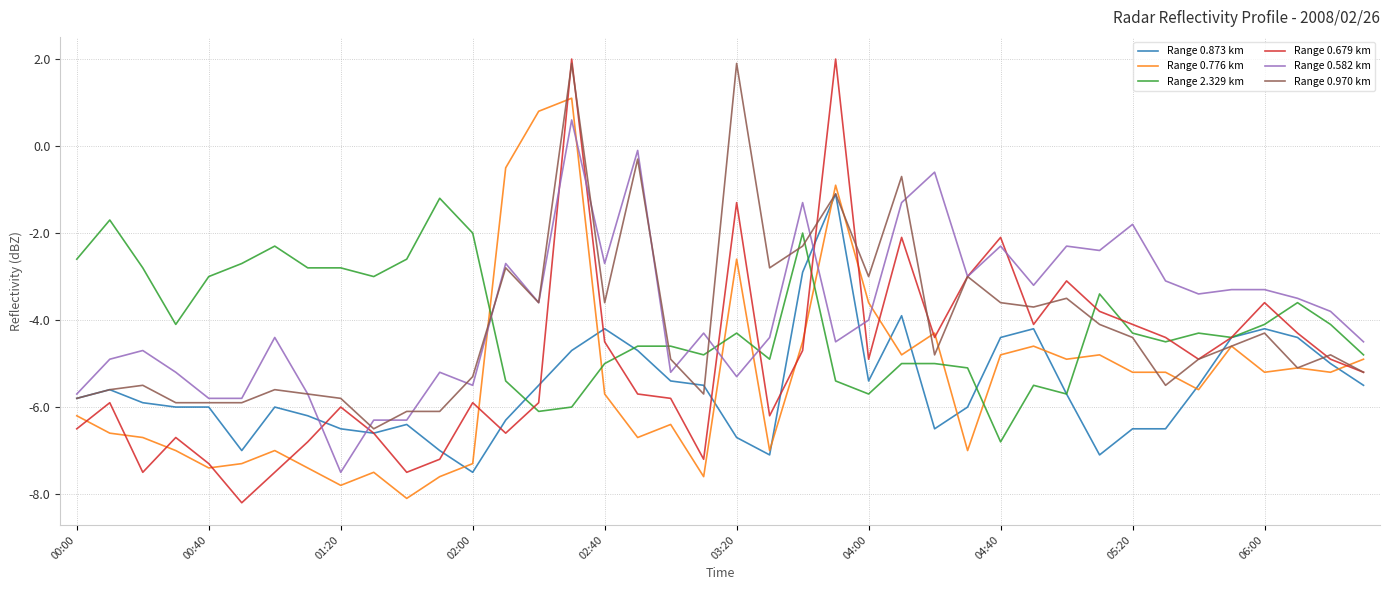

How many lines are shown in the chart?

6